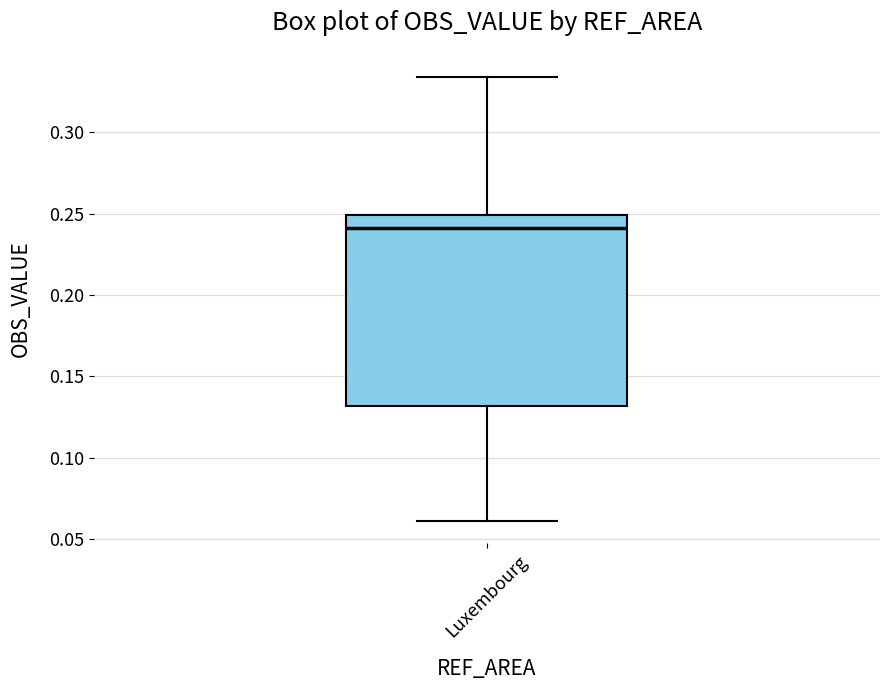

Transcribe this box plot: give where the median line is, the range the box spans, and where the two whiskers end, as read against the y-axis. The values are not printed on the chart, so give them approximately, as read against the axis.

median 0.240, box 0.130 to 0.250, whiskers 0.060 to 0.335